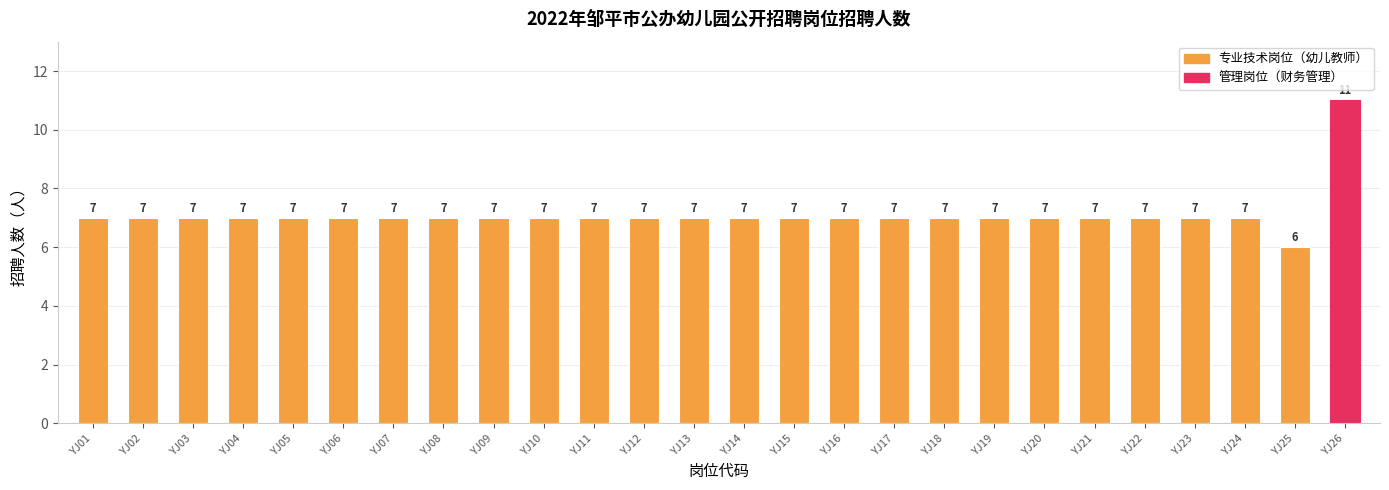

The value at YJ04 is 10. True or false?

False